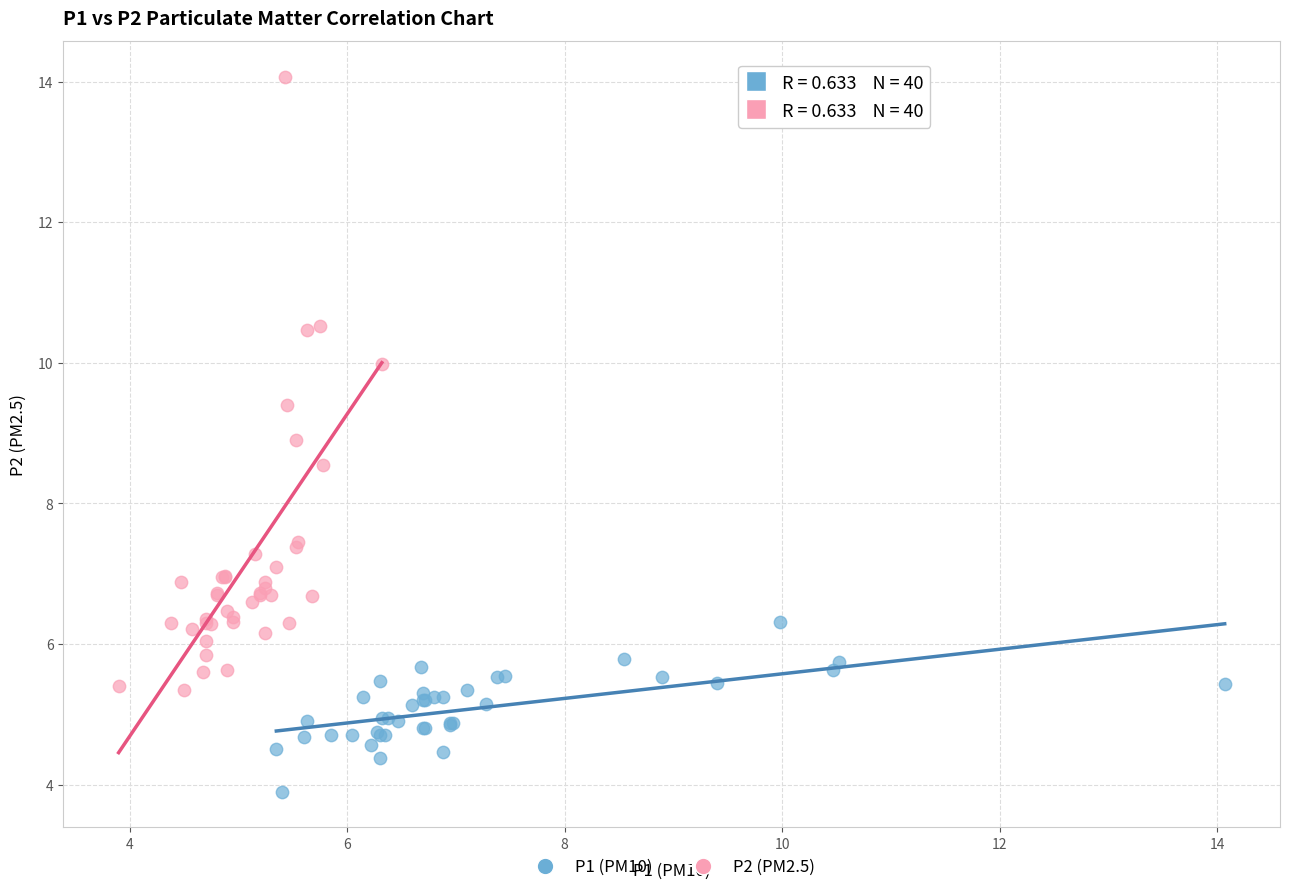

Which series reaches the minimum Y coordinate?

P1 (PM10)